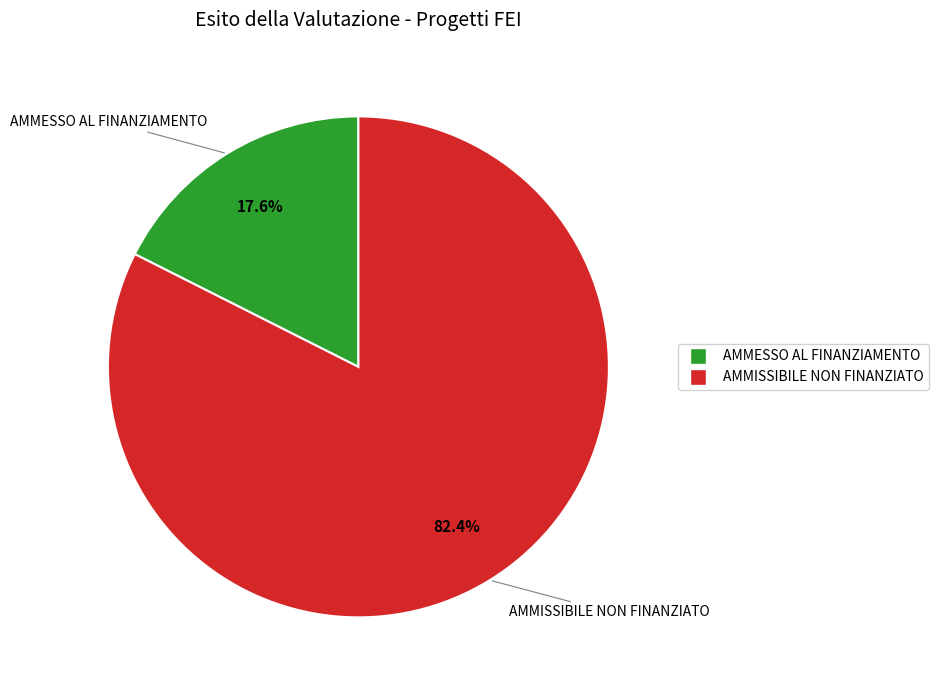

What percentage is the AMMISSIBILE NON FINANZIATO slice, to the nearest percent?

82%